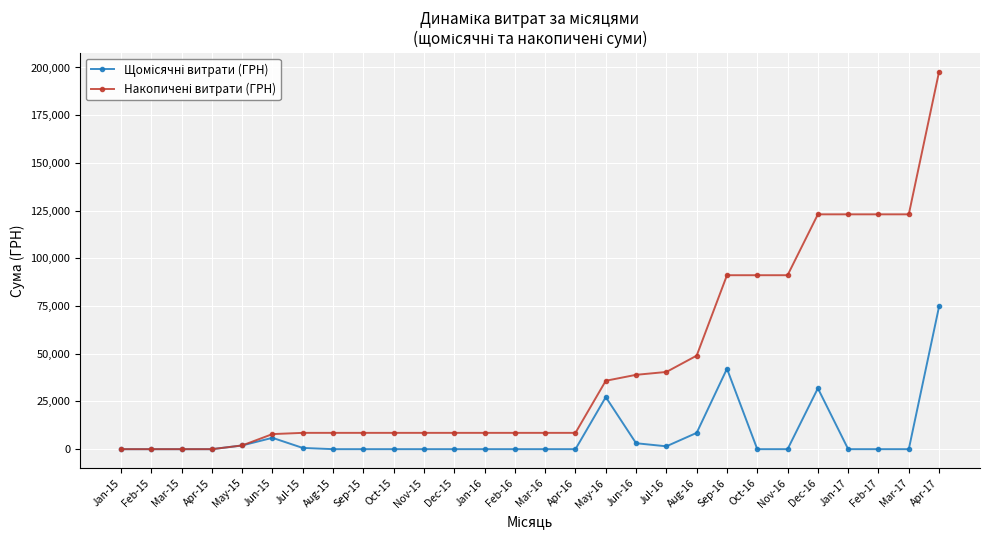

What is the total value across all series at Apr-16?

8549.3